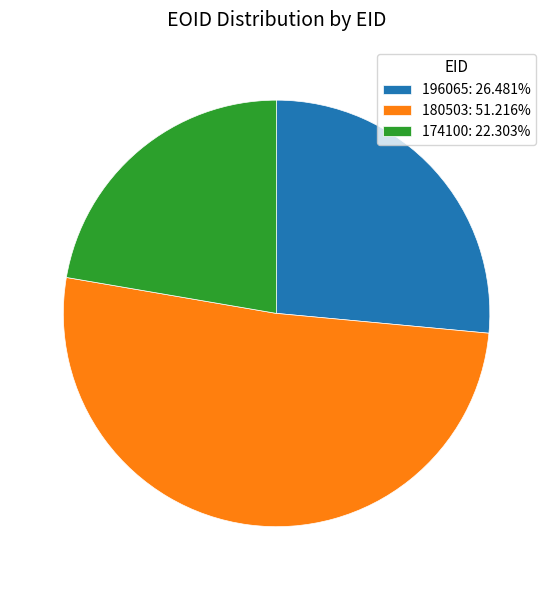

The 180503 slice represents 51% of the pie. True or false?

True